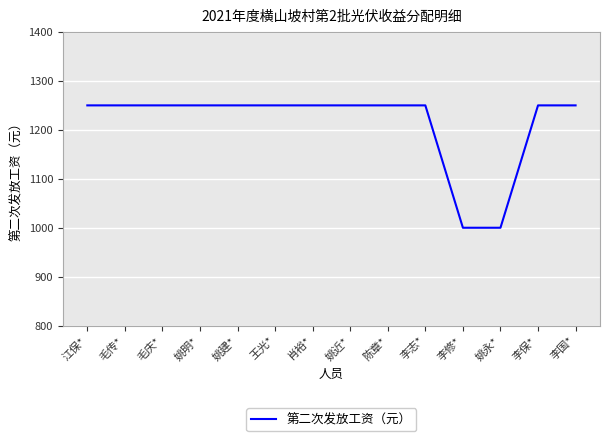

Is it true that the value at 李志* is 1828?

False